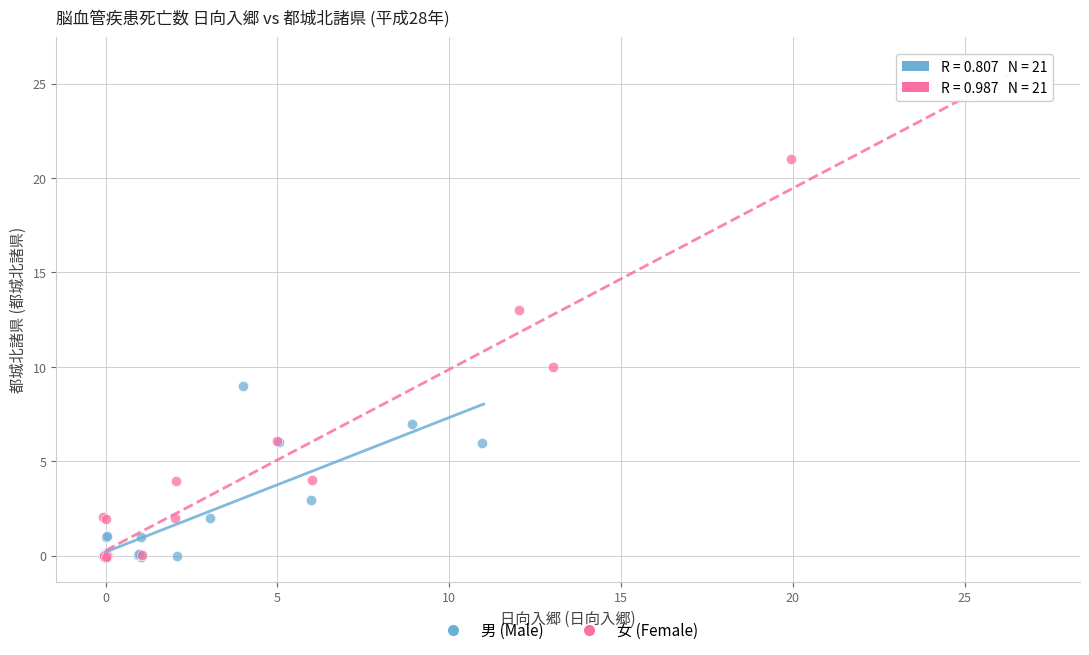

Which series reaches the maximum Y coordinate?

女 (Female)